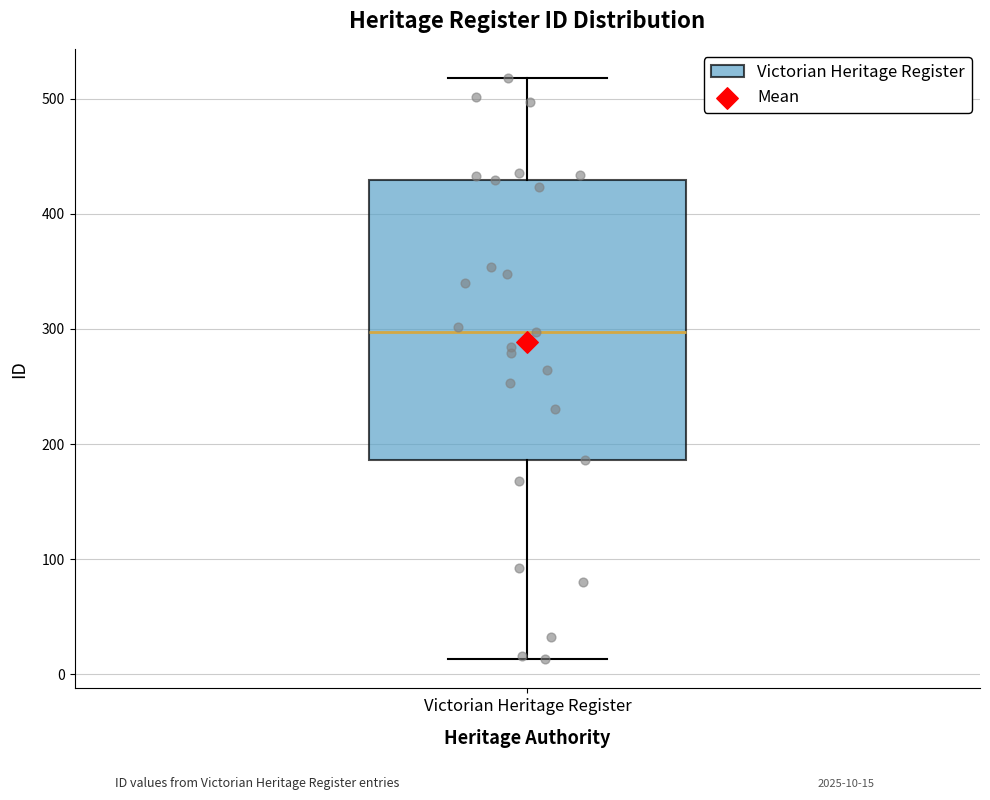

Transcribe this box plot: give where the median line is, the range the box spans, and where the two whiskers end, as read against the y-axis. The values are not printed on the chart, so give them approximately, as read against the axis.

median 300, box 190 to 430, whiskers 10 to 520